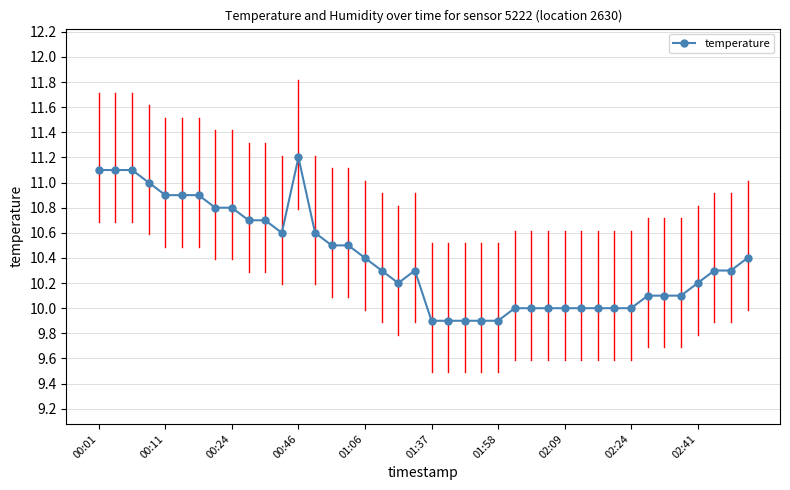

What is the sum of all values?

415.6